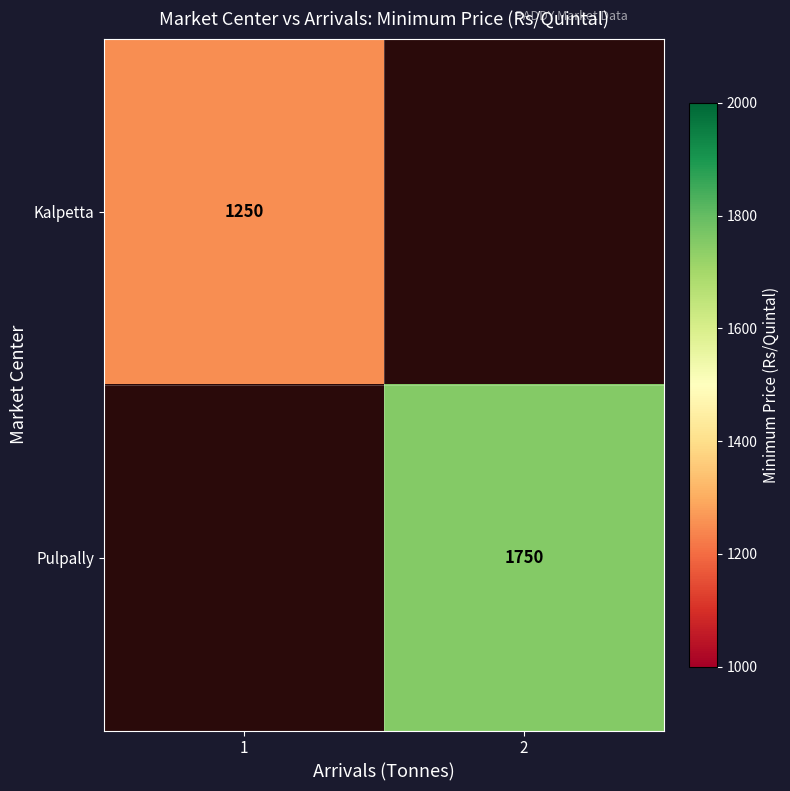

Is the value of Pulpally at 2 greater than the value of Kalpetta at 1?

Yes